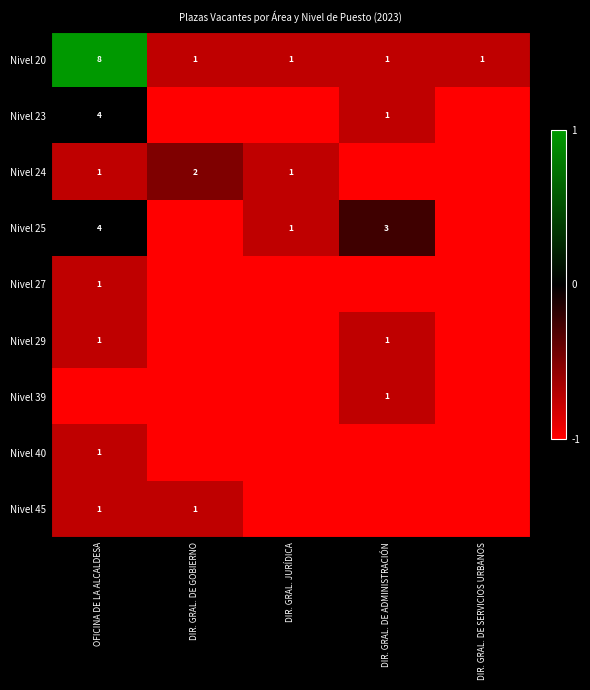

The value of Nivel 24 at OFICINA DE LA ALCALDESA is 2. True or false?

False